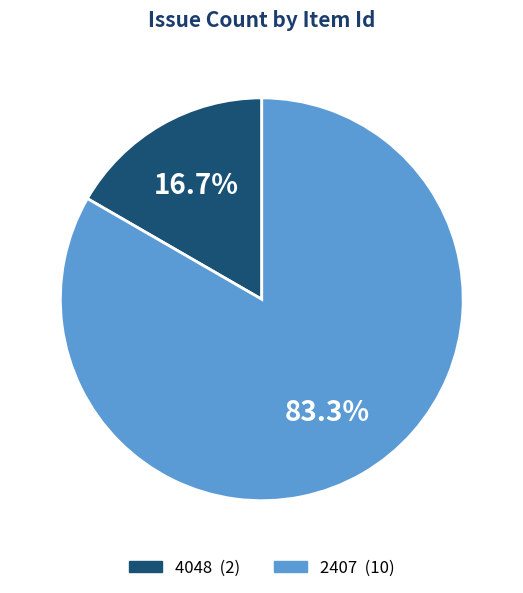

What percentage is the 2407 slice, to the nearest percent?

83%